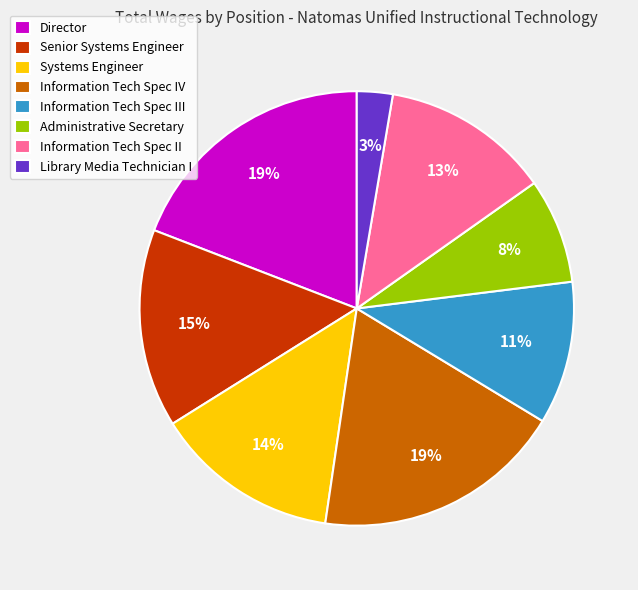

To the nearest percent, what is the difference between the Administrative Secretary and Information Tech Spec IV slice percentages?

11%